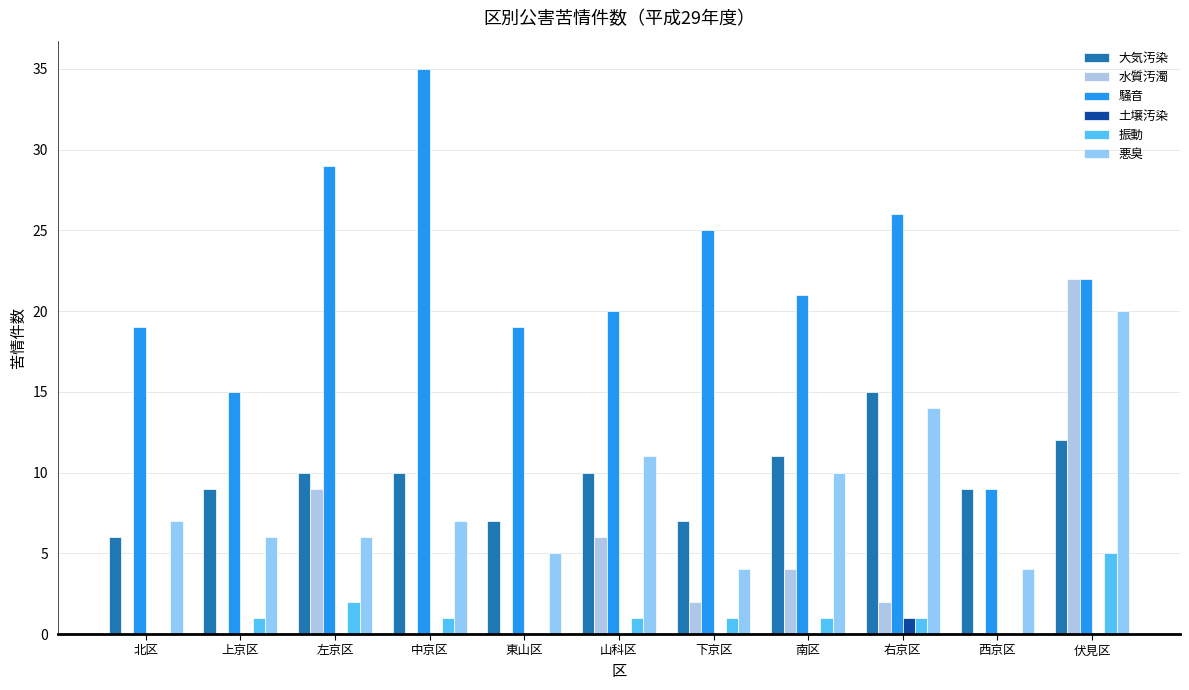

Which series has the widest spread of values?

騒音